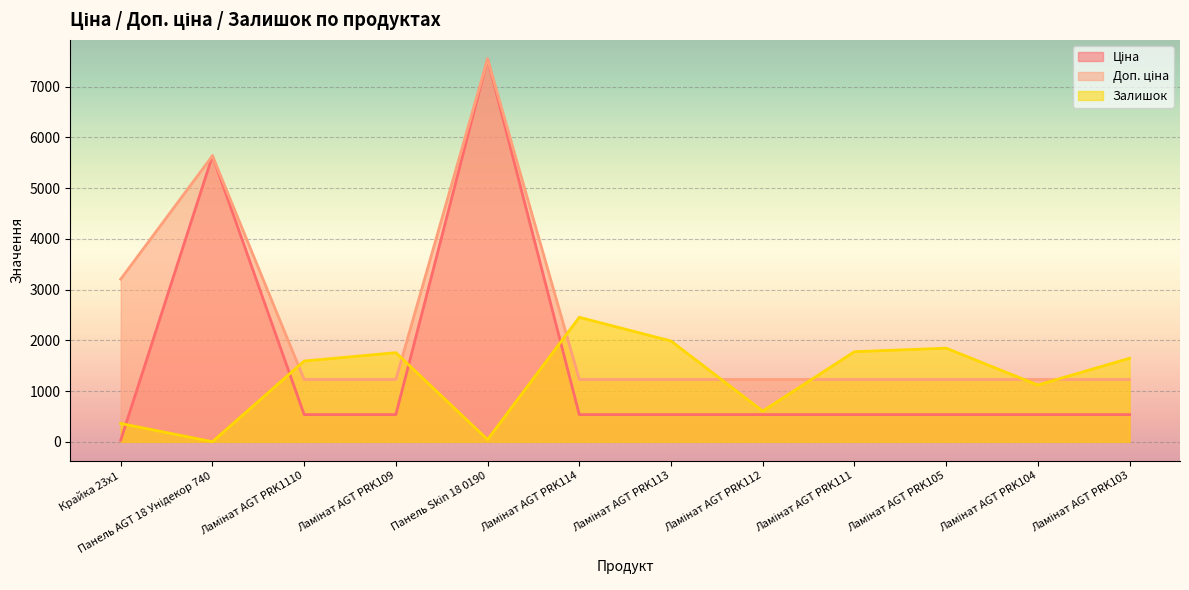

Which series has the largest total across all categories?

Доп. ціна